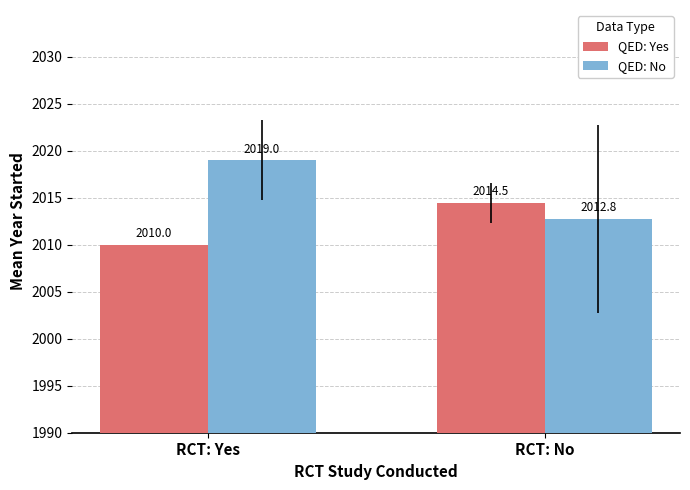

How many bars are there in total?

4